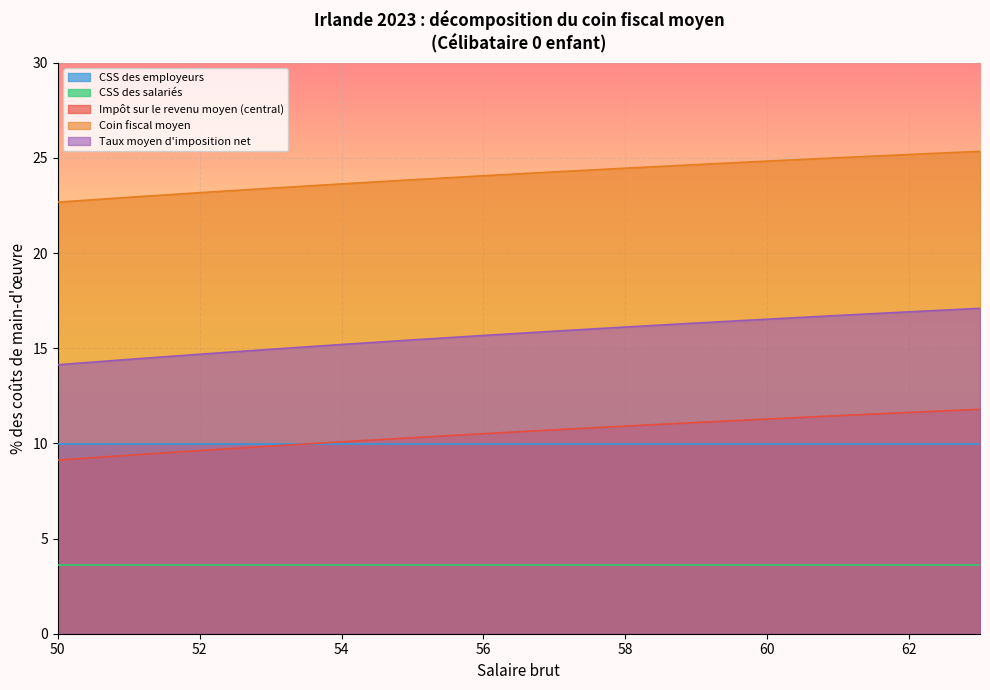

What is the sum of all Coin fiscal moyen values?

337.5